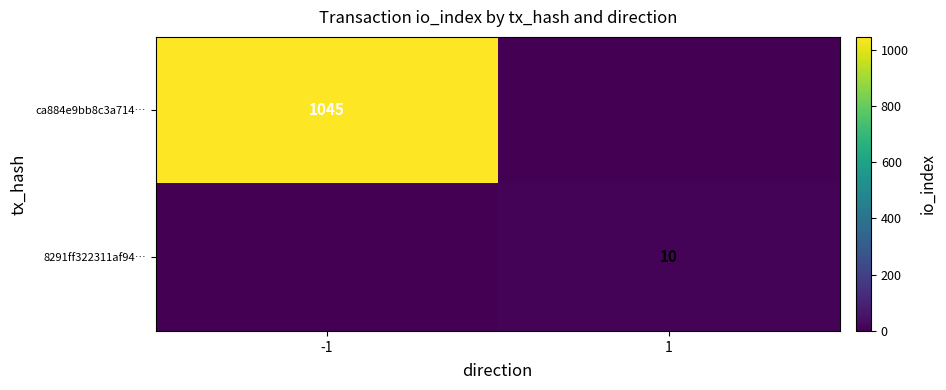

The value of 8291ff322311af94… at 1 is 10. True or false?

True